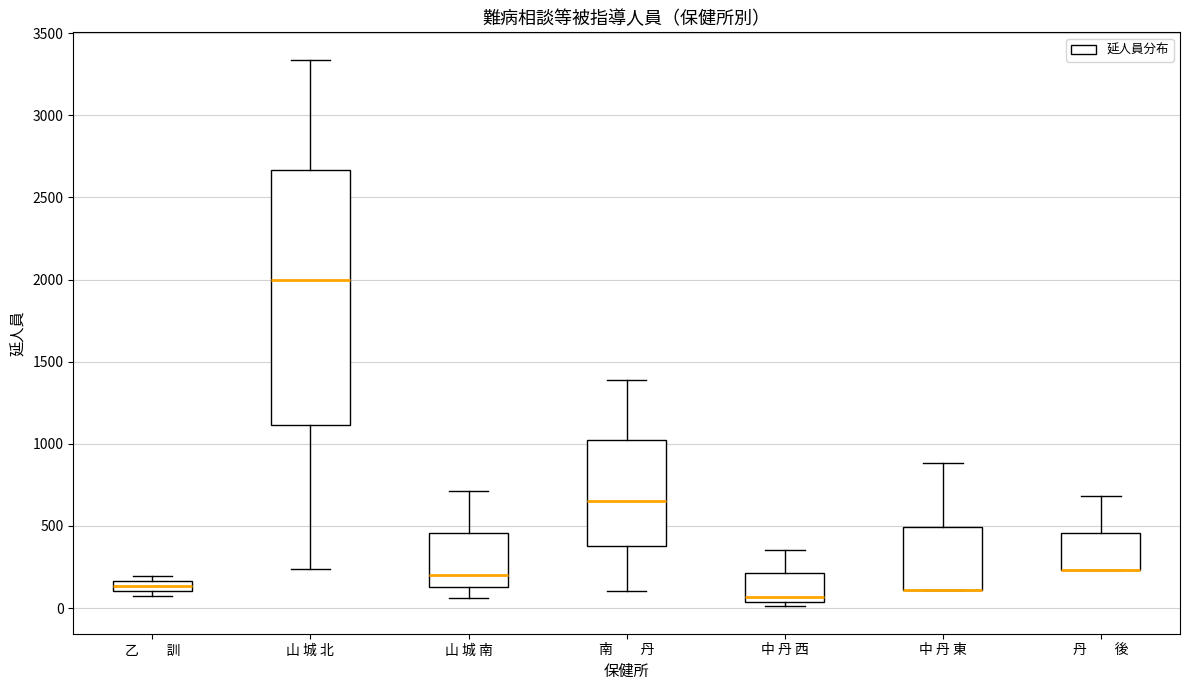

Comparing the boxes themselves (not the whiskers), which one is the tallest?

山 城 北